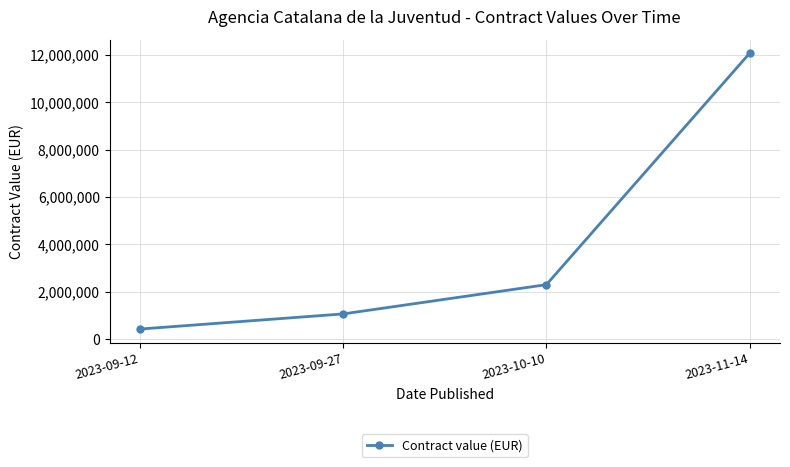

What is the difference between the second highest and second lowest values?

1234894